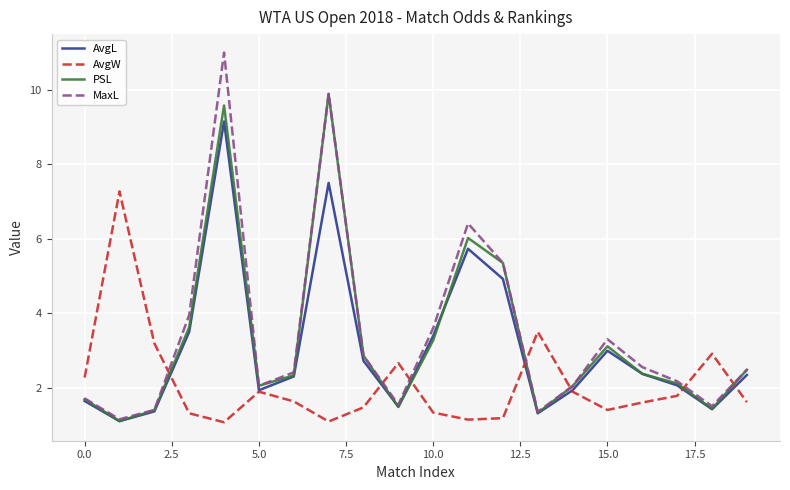

How many lines are shown in the chart?

4